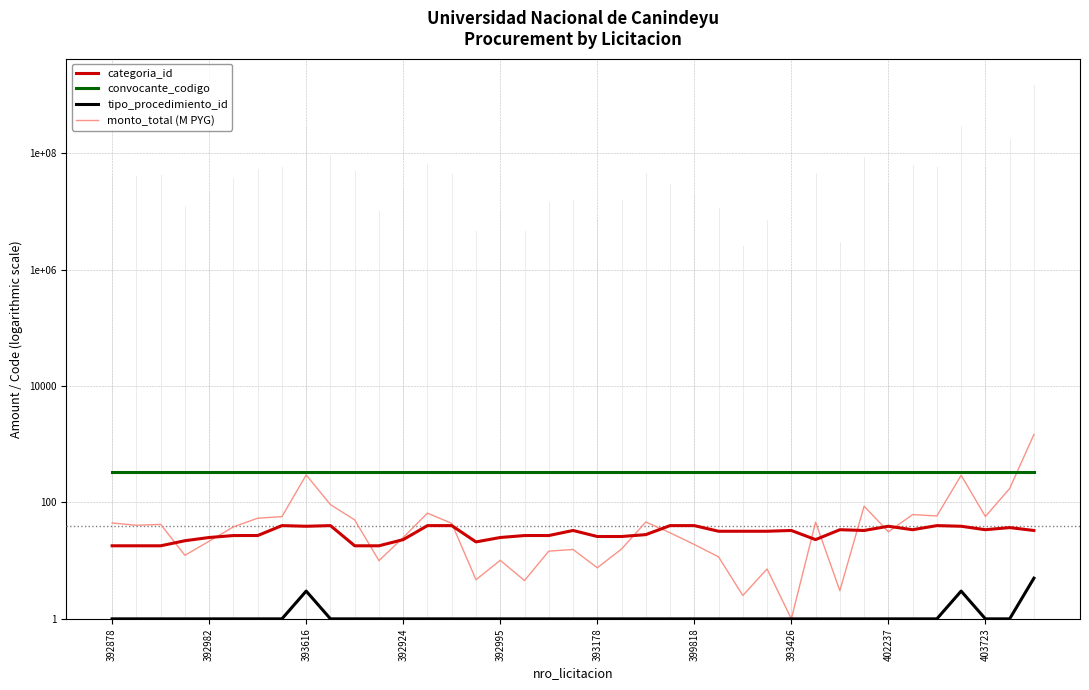

Between 392924 and 27, which is larger?

27